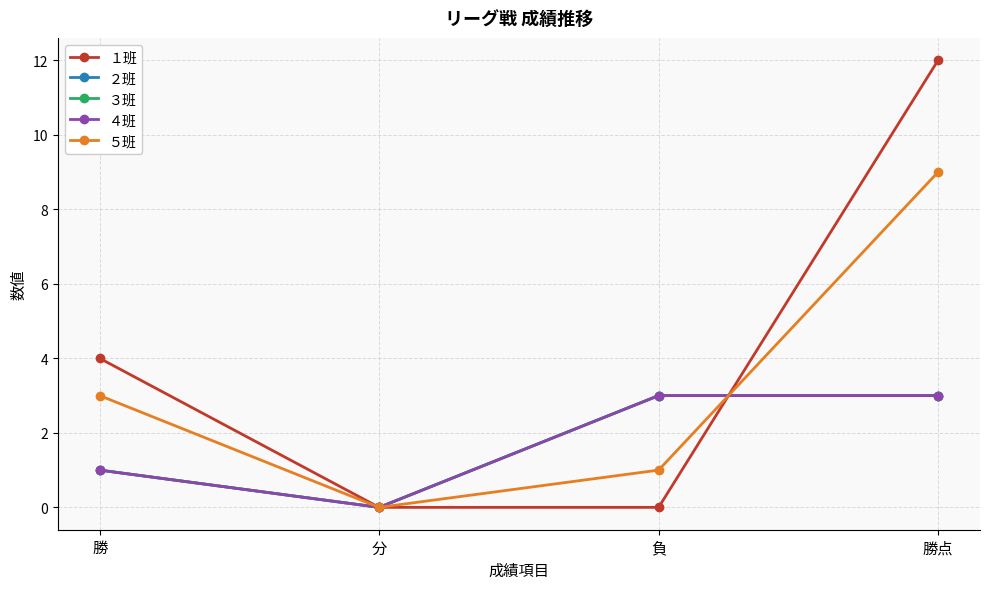

What is the difference between the maximum and minimum values in the １班 series?

12